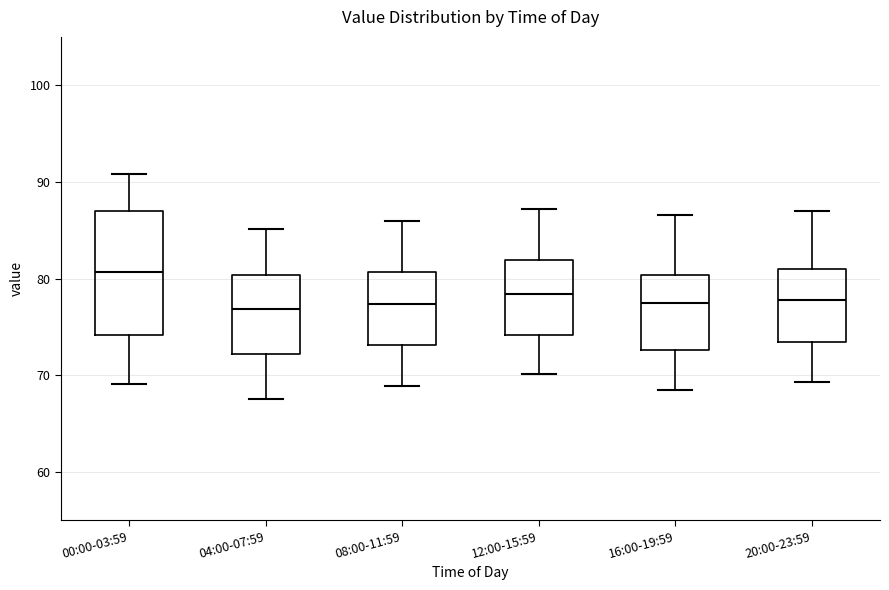

Which box is the tallest, from its lower edge to its upper edge?

00:00-03:59